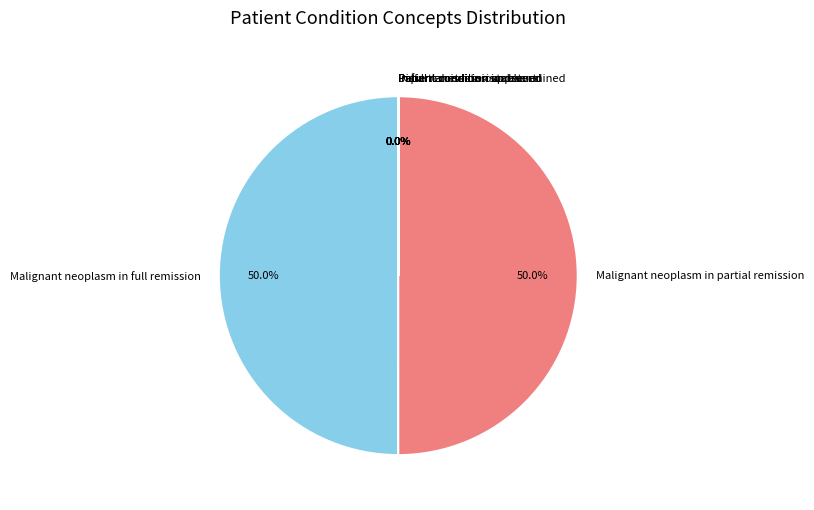

Which slice is the largest?

Malignant neoplasm in partial remission